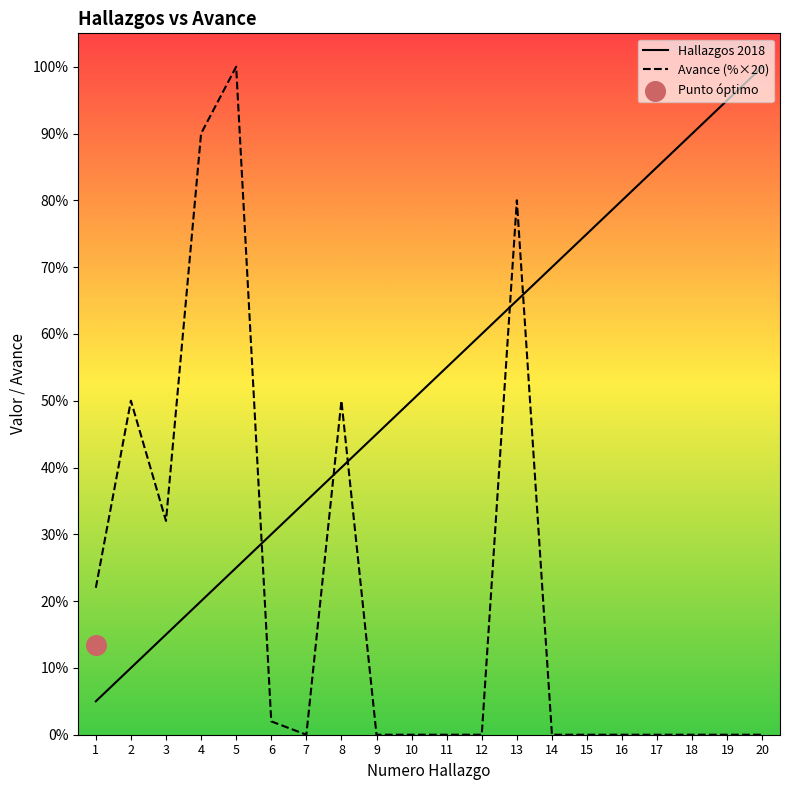

Which series reaches the maximum Y coordinate?

Hallazgos 2018